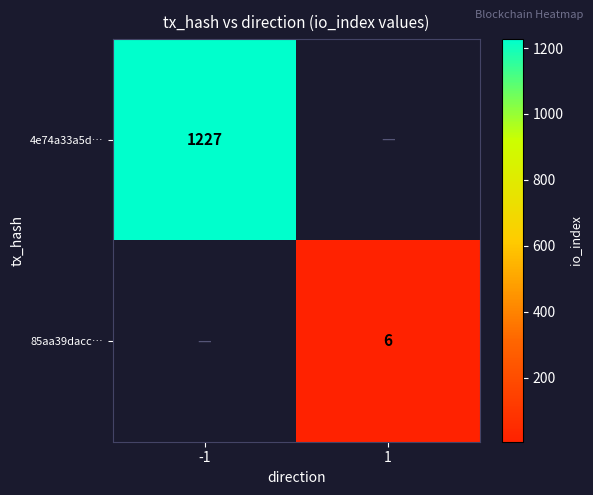

Between 1 and -1, which is larger?

-1